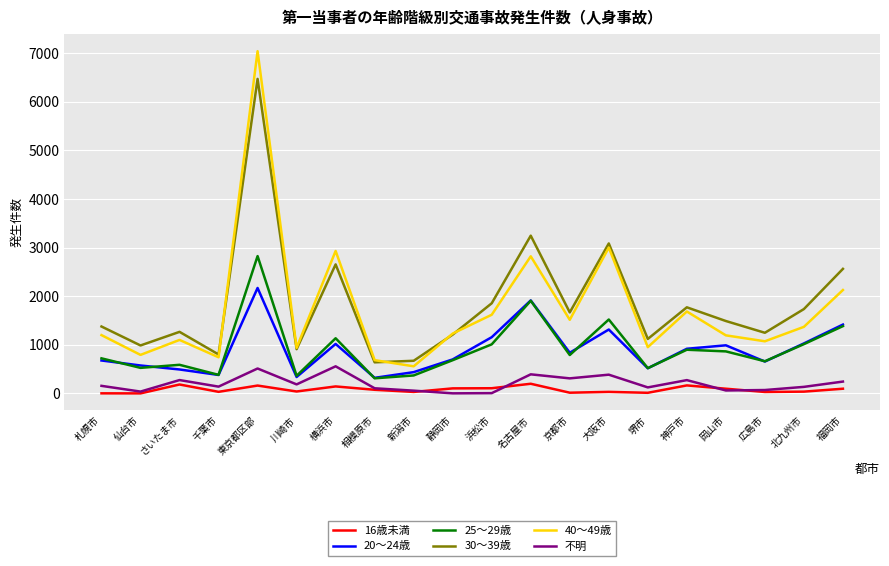

Which series has the largest total across all categories?

30～39歳